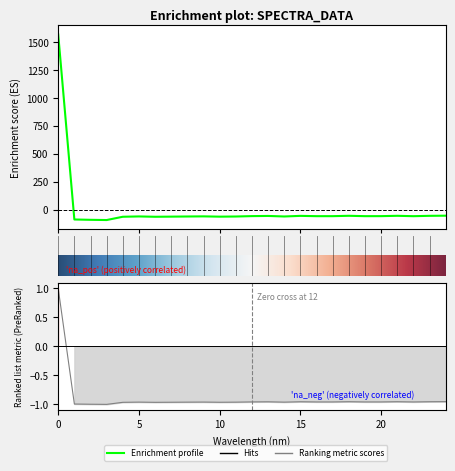

The chart shows a value of -62.6 at 6. True or false?

True